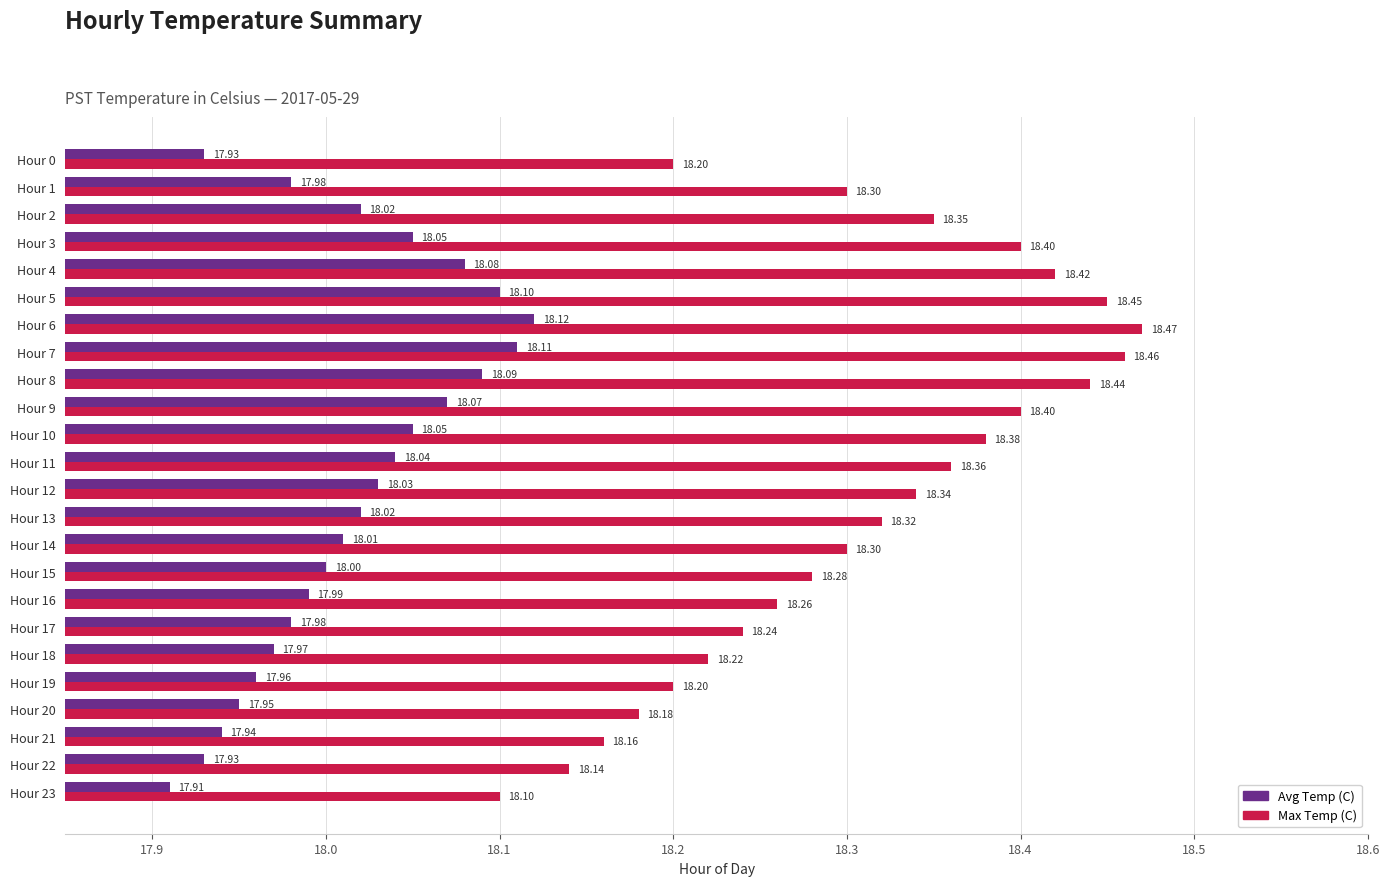

Which series changed the most between Hour 11 and Hour 14?

Max Temp (C)